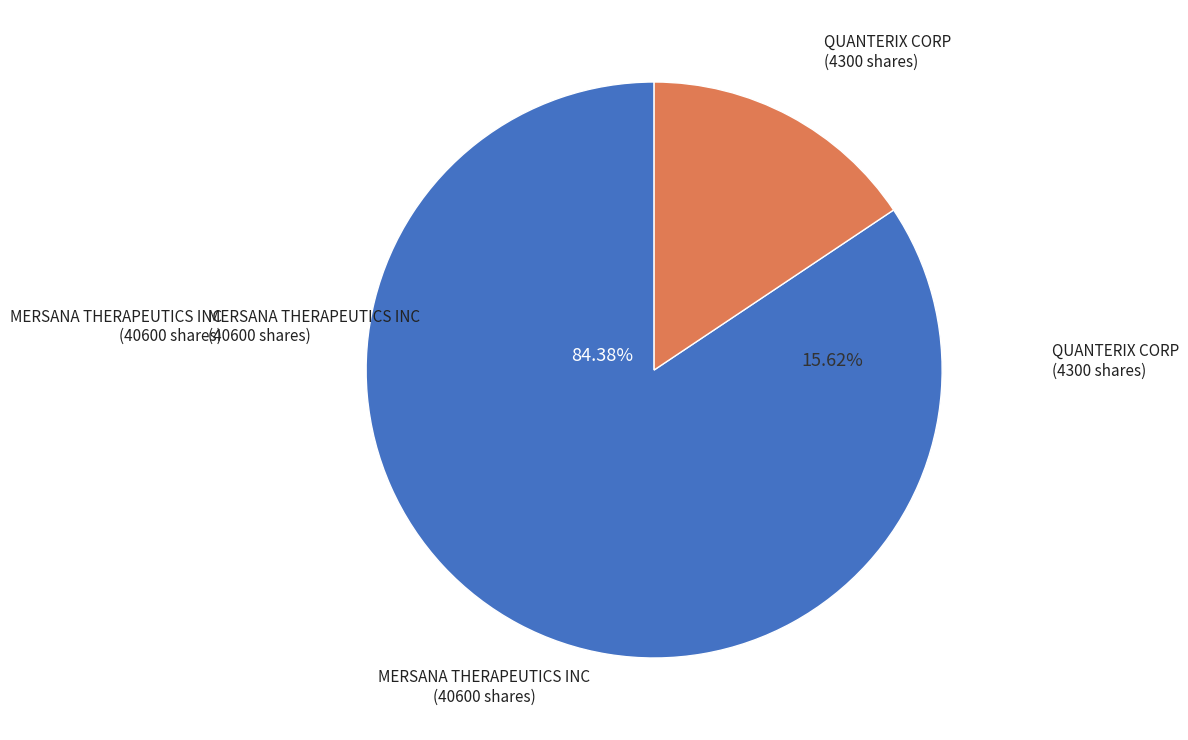

What is the ratio of the value at MERSANA THERAPEUTICS INC to the value at QUANTERIX CORP?

5.4